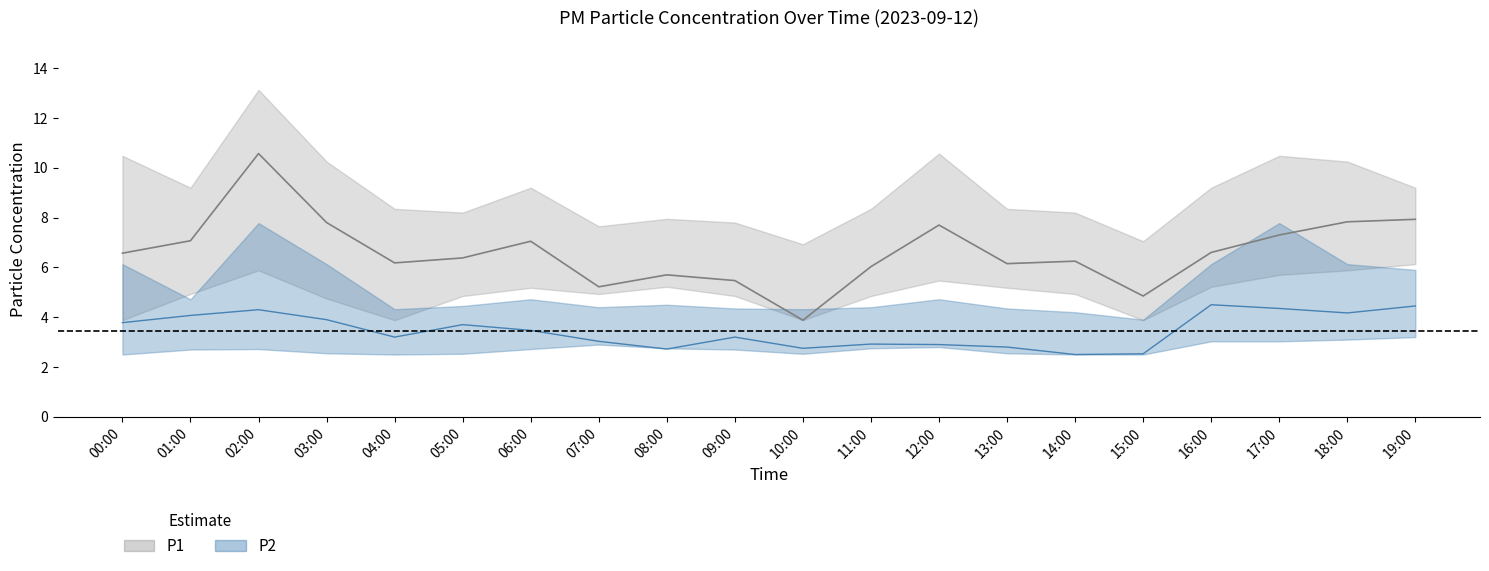

In P2_upper, how many points are lower than both neighbors (excluding endpoints)?

5